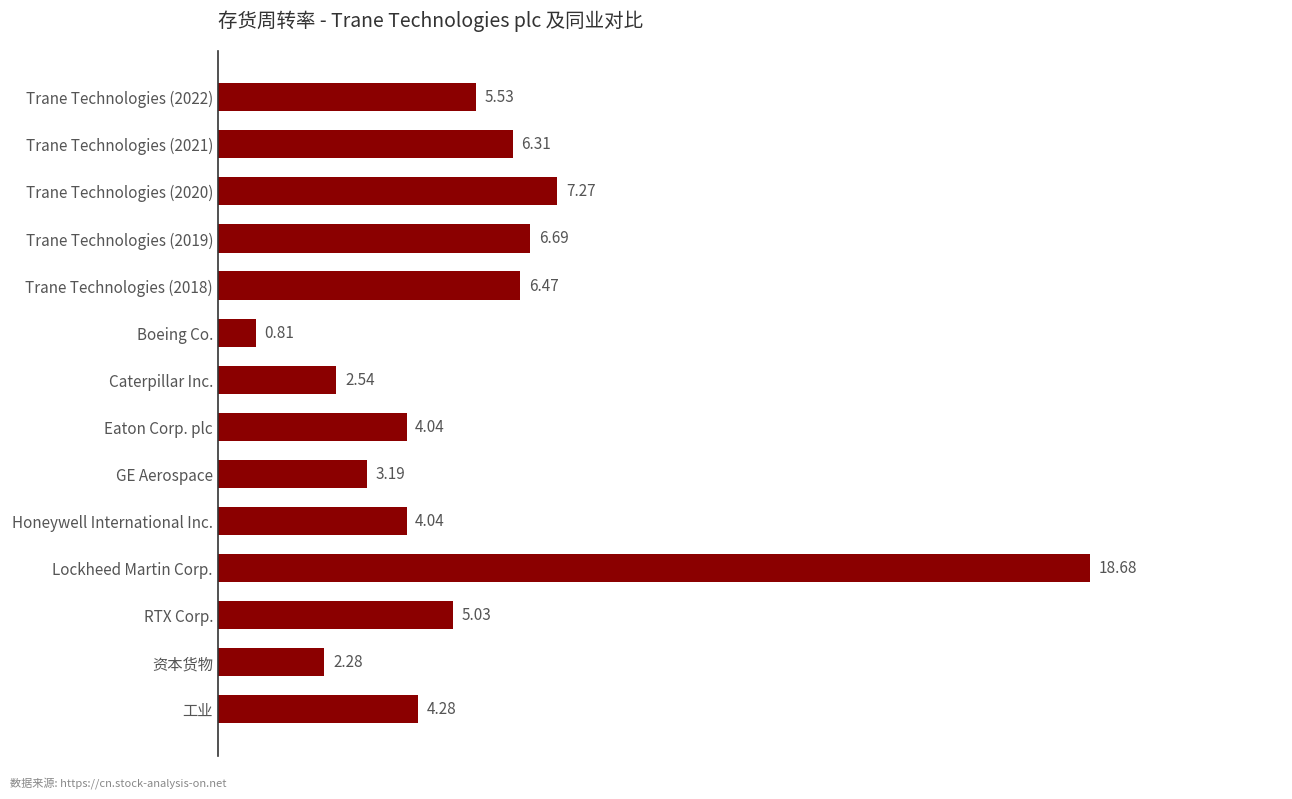

Approximately how many times larger is the value at Trane Technologies (2021) compared to Trane Technologies (2018)?

1.0